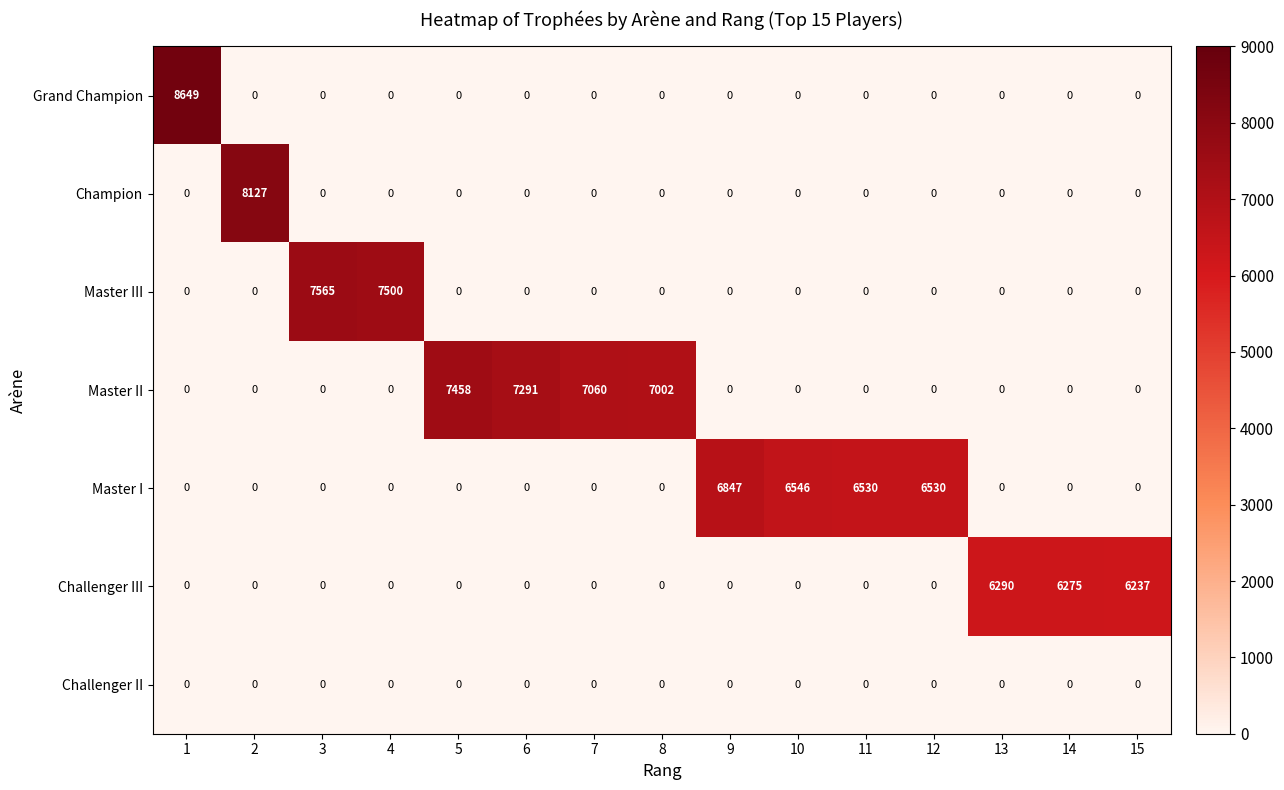

What is the total value across all series at 12?

6530